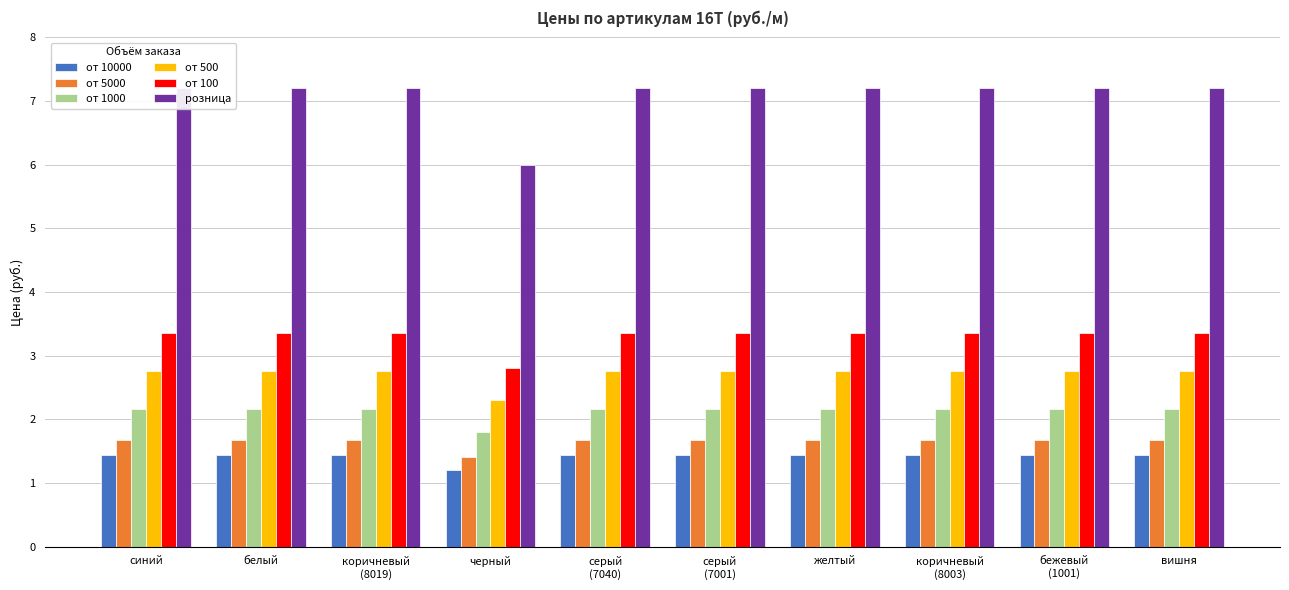

Where does the от 1000 series first go above 2?

синий